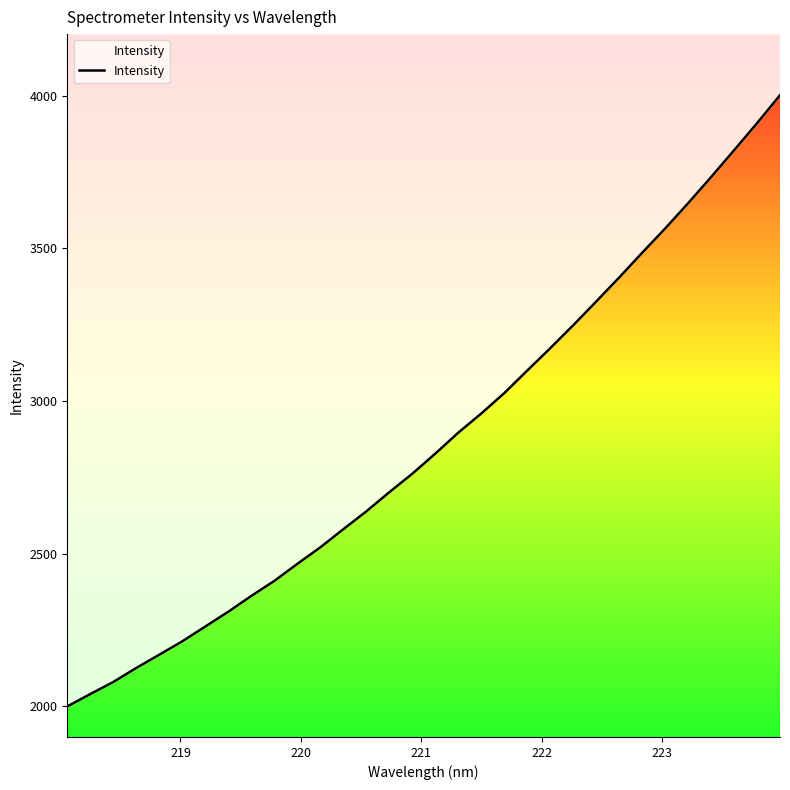

Is it true that the value at 13 is 614.4?

False